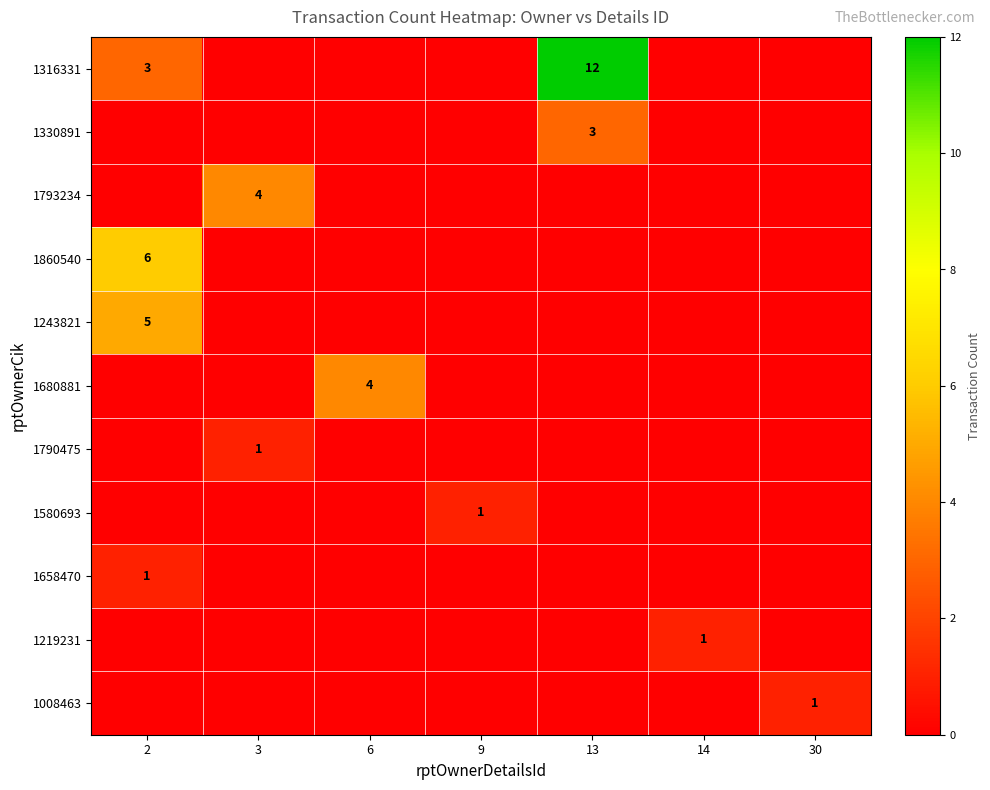

The 1790475 series shows 0 at 3. True or false?

False